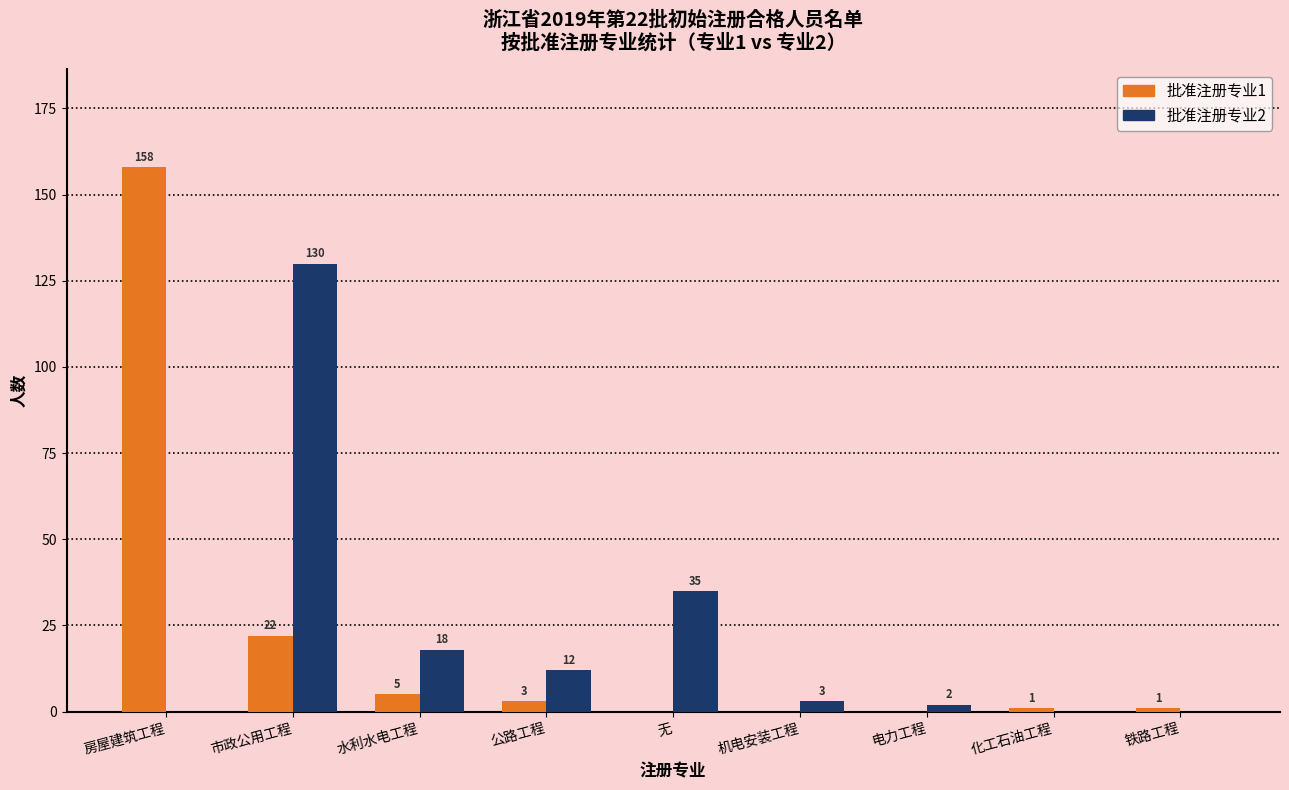

Does the chart contain stacked bars?

No